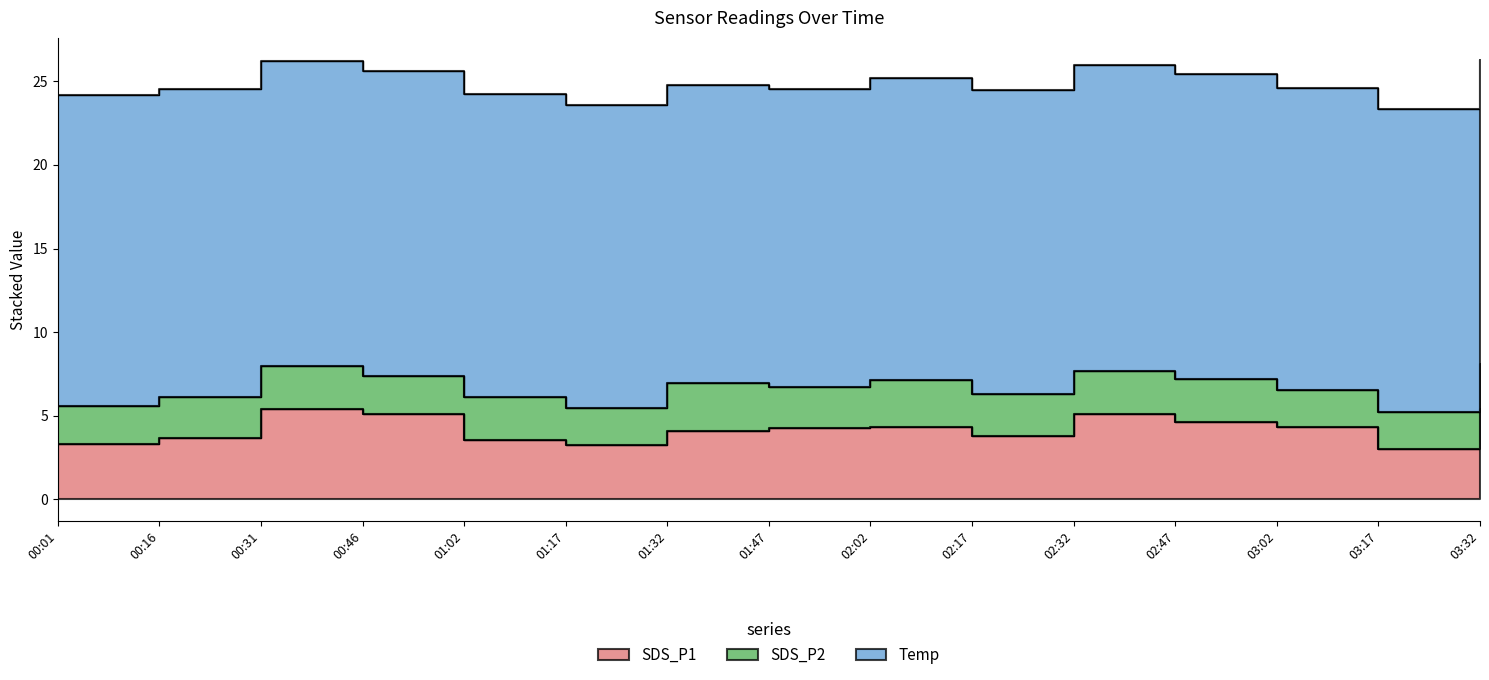

What is the label of the 4th point from the left?

00:46